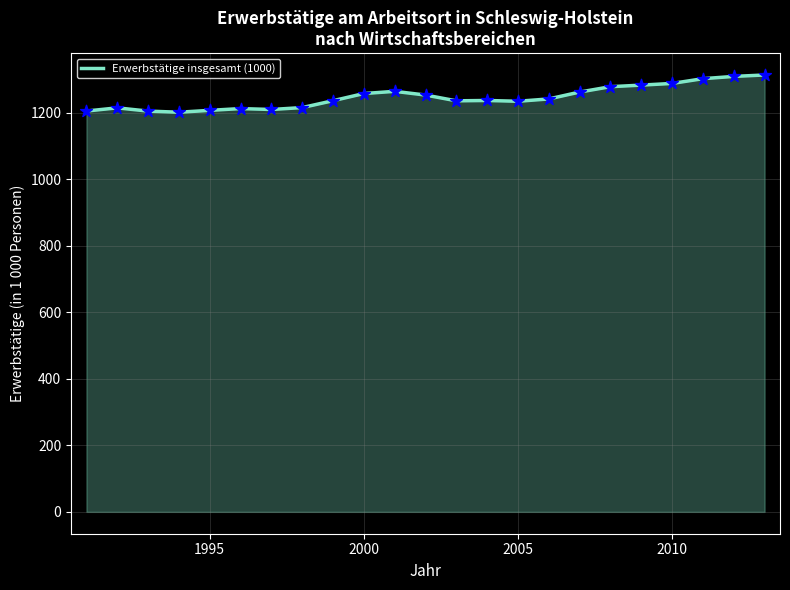

What is the difference between the maximum and minimum values?

112.0